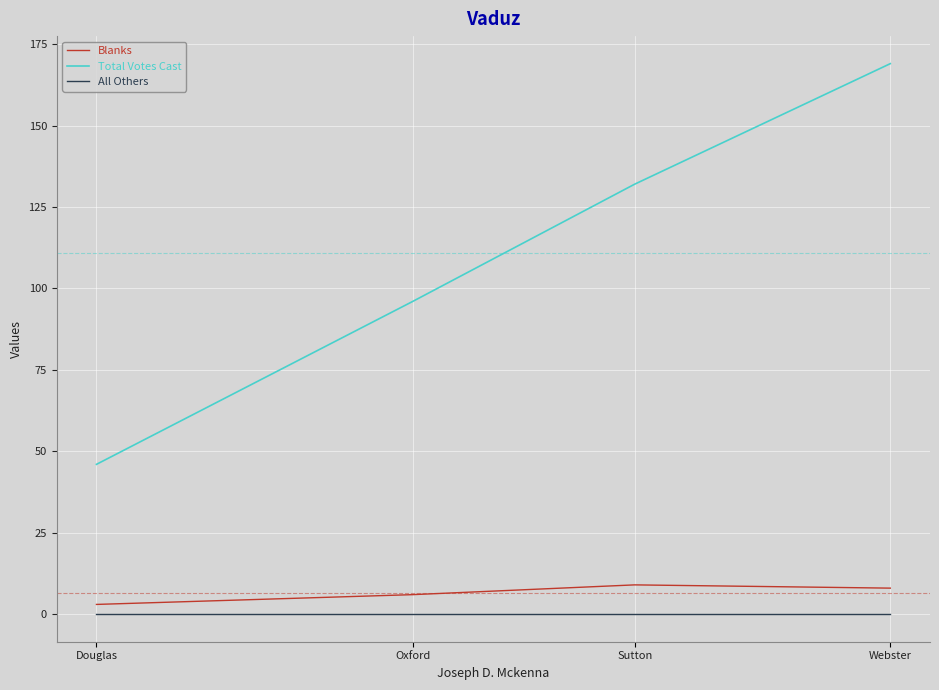

How many categories are shown in the chart?

4